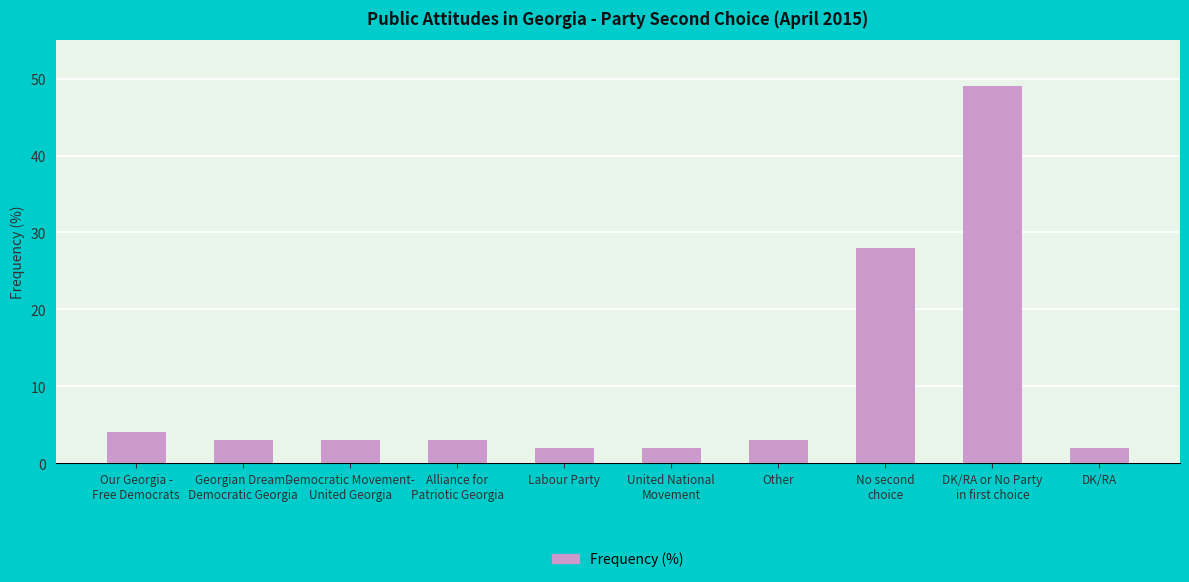

Reading left to right, extract all data points from this chart.

Our Georgia -
Free Democrats=4	Georgian Dream -
Democratic Georgia=3	Democratic Movement-
United Georgia=3	Alliance for
Patriotic Georgia=3	Labour Party=2	United National
Movement=2	Other=3	No second
choice=28	DK/RA or No Party
in first choice=49	DK/RA=2